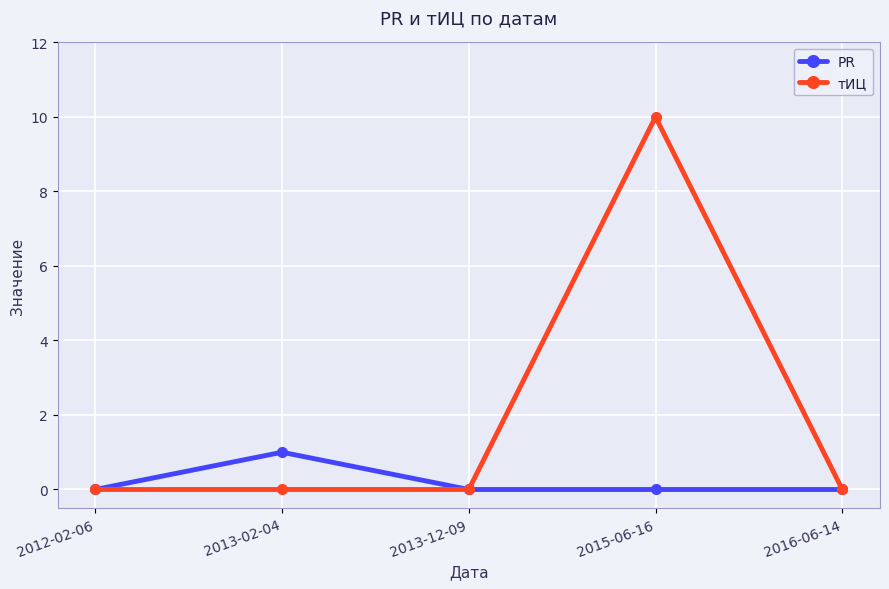

What is the total value across all series at 2015-06-16?

10